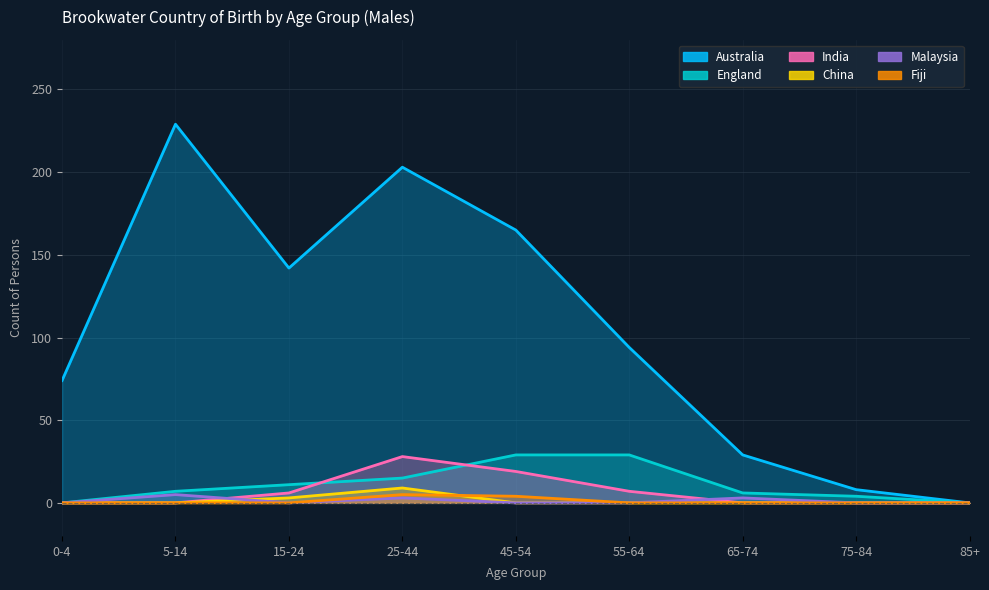

Rank the series at 15-24 from lowest to highest value.

Malaysia, Fiji, China, India, England, Australia